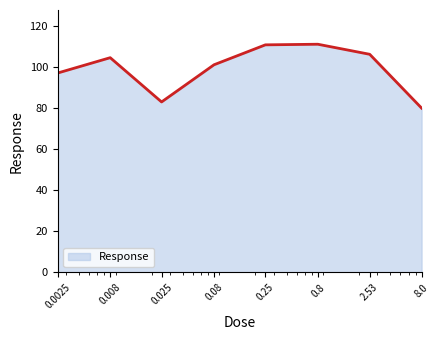

How many interior local peaks (higher than both neighbors) does the data have?

2